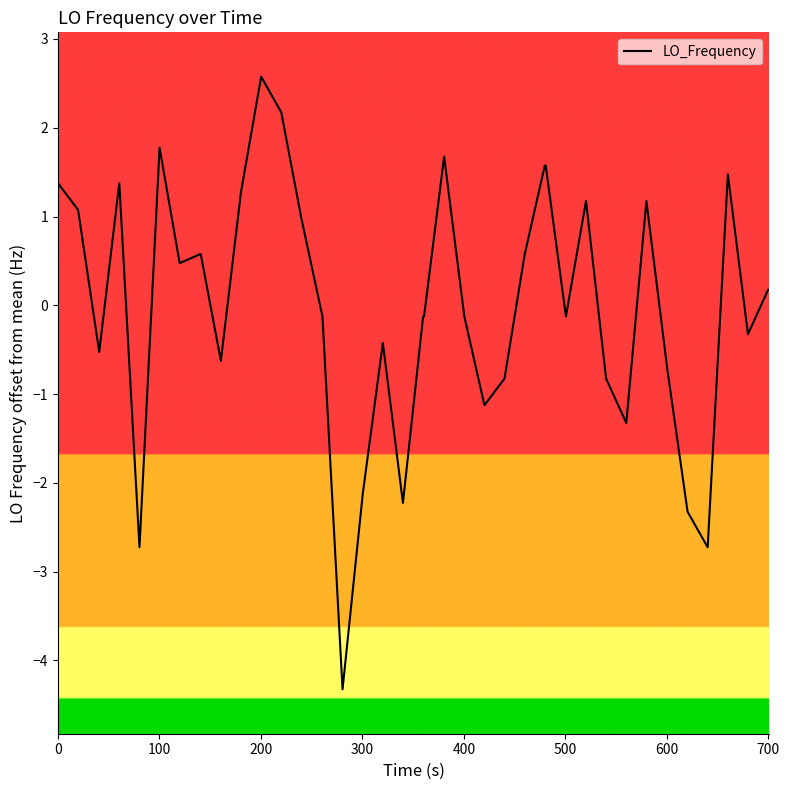

What is the difference between the maximum and minimum values?

6.9